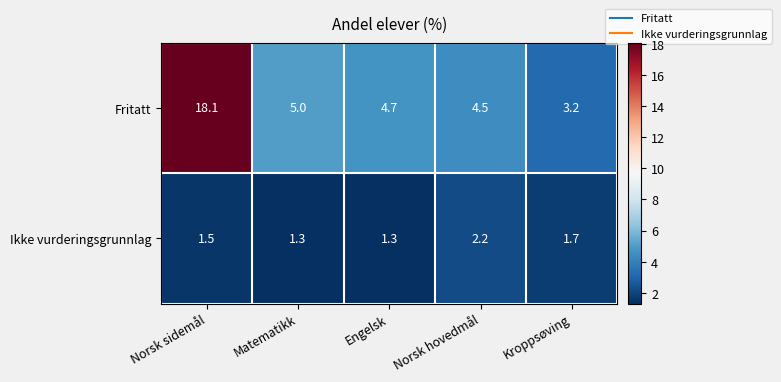

Rank the series by their average value, from lowest to highest.

Ikke vurderingsgrunnlag, Fritatt